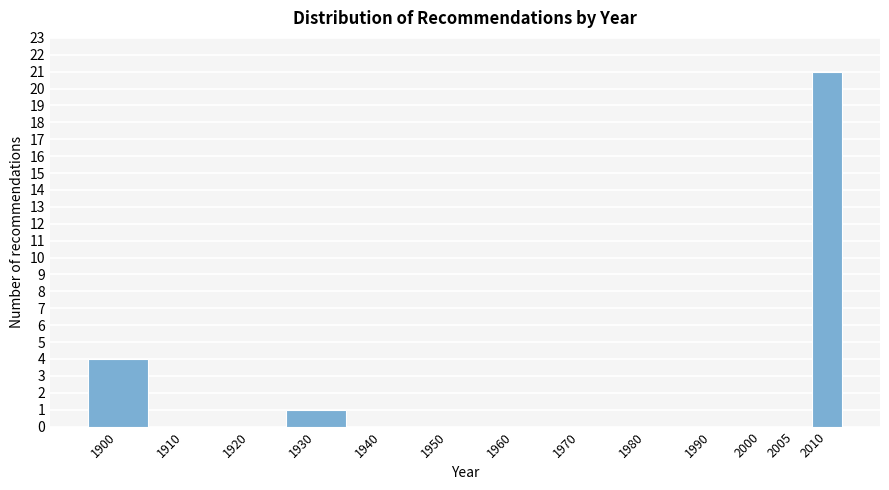

Reading right to left, transcribe all the data shown in this chart.

2010=21	2005=0	2000=0	1990=0	1980=0	1970=0	1960=0	1950=0	1940=0	1930=1	1920=0	1910=0	1900=4